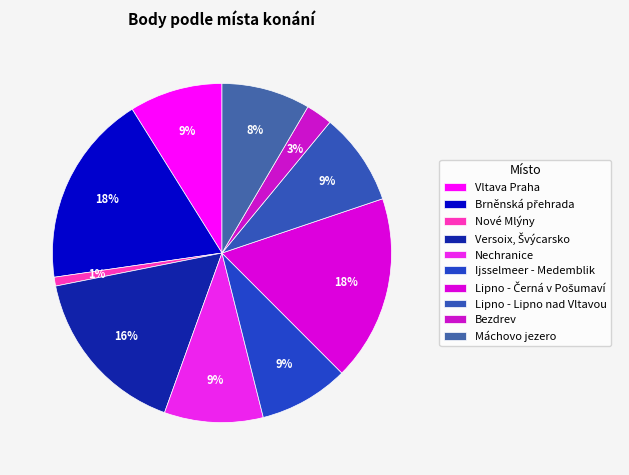

Which slice is the largest?

Lipno - Černá v Pošumaví